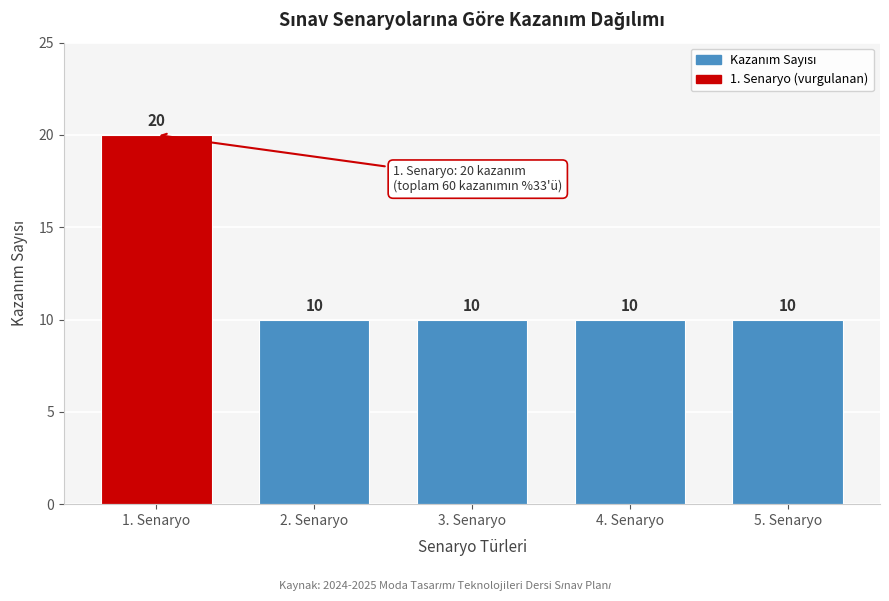

Reading left to right, what are all the values shown in this chart?

20	10	10	10	10